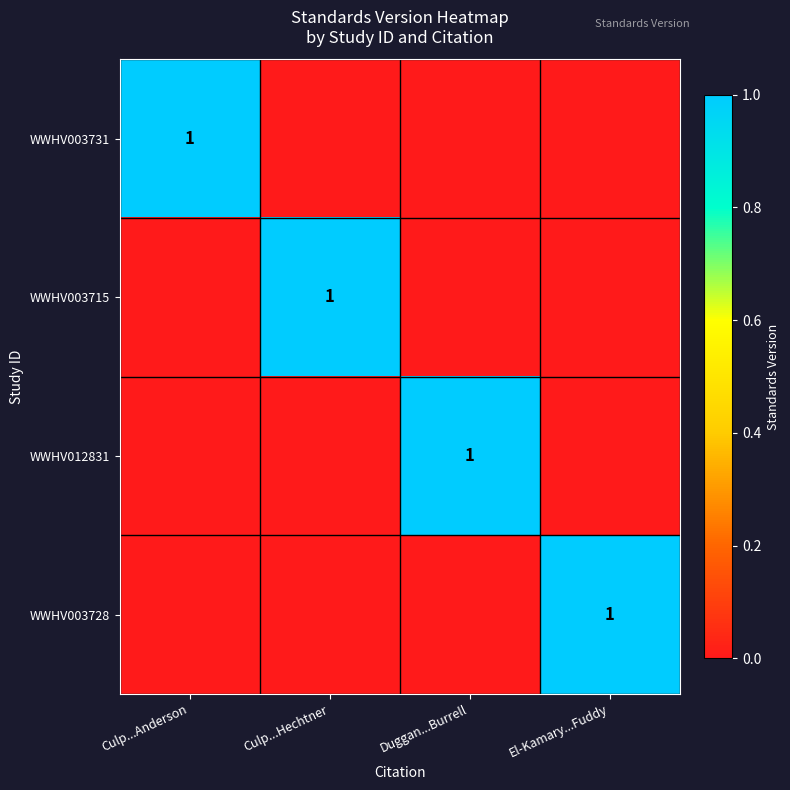

The value of WWHV003715 at Culp...Hechtner is 1. True or false?

True